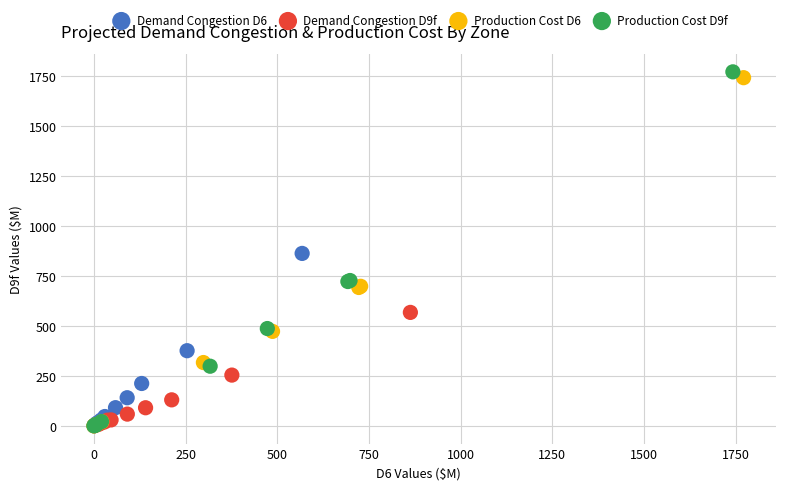

Which series has the widest spread of Y values?

Production Cost D9f